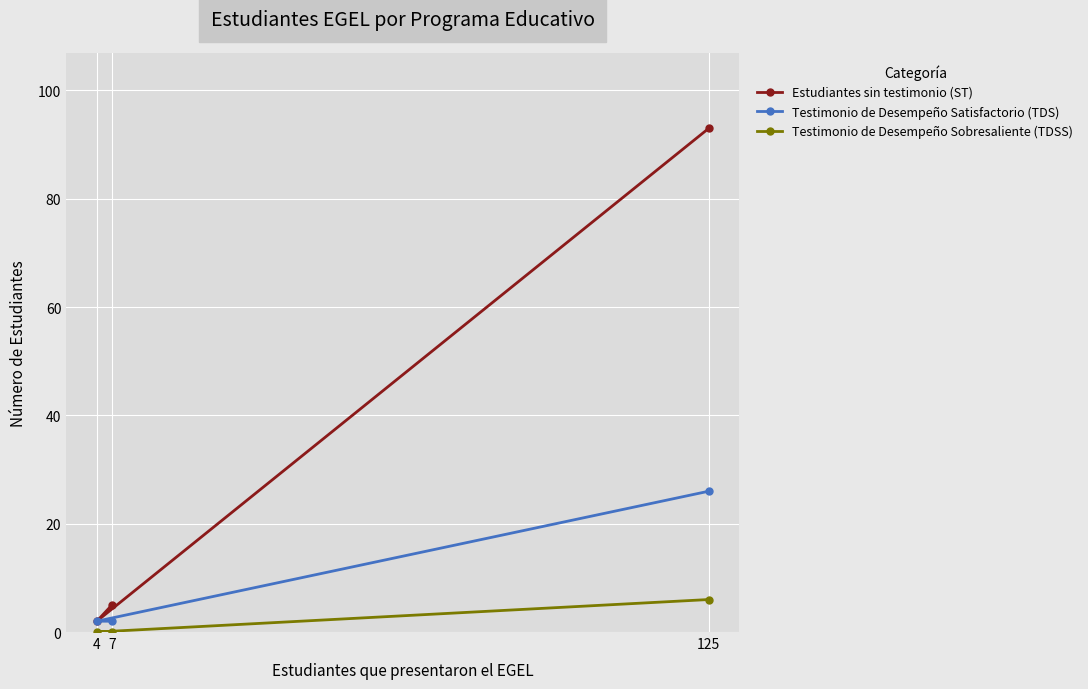

Is it true that Testimonio de Desempeño Sobresaliente (TDSS) equals -3 at 4?

False